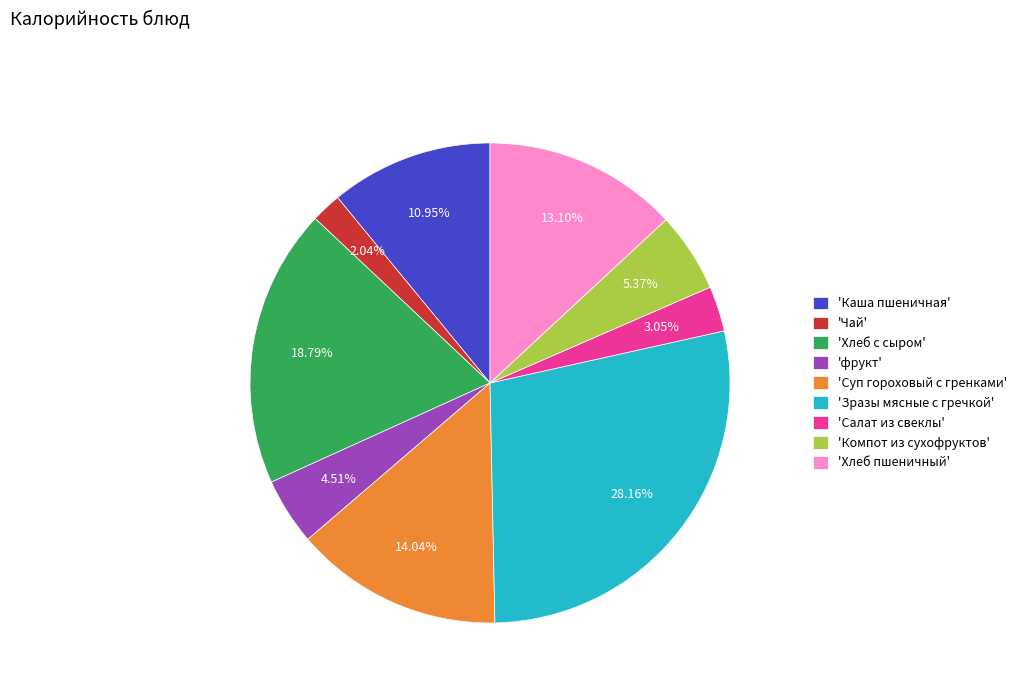

Is there any slice that represents more than half of the pie?

No